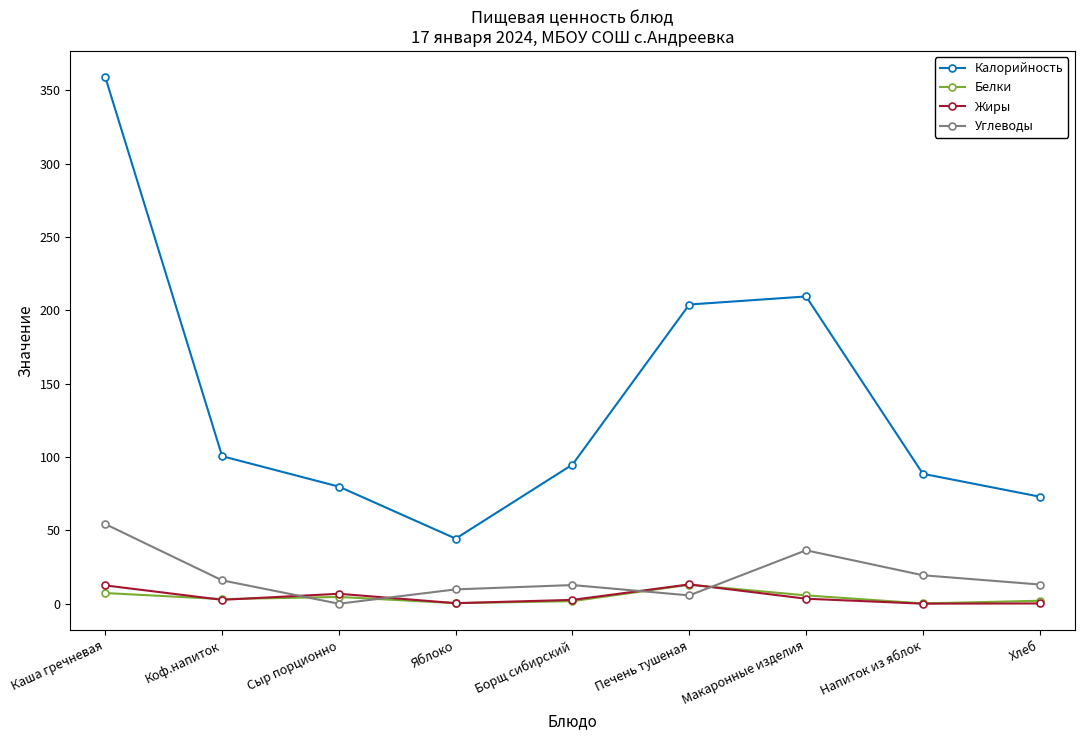

Is it true that Углеводы equals 54.3 at Каша гречневая?

True